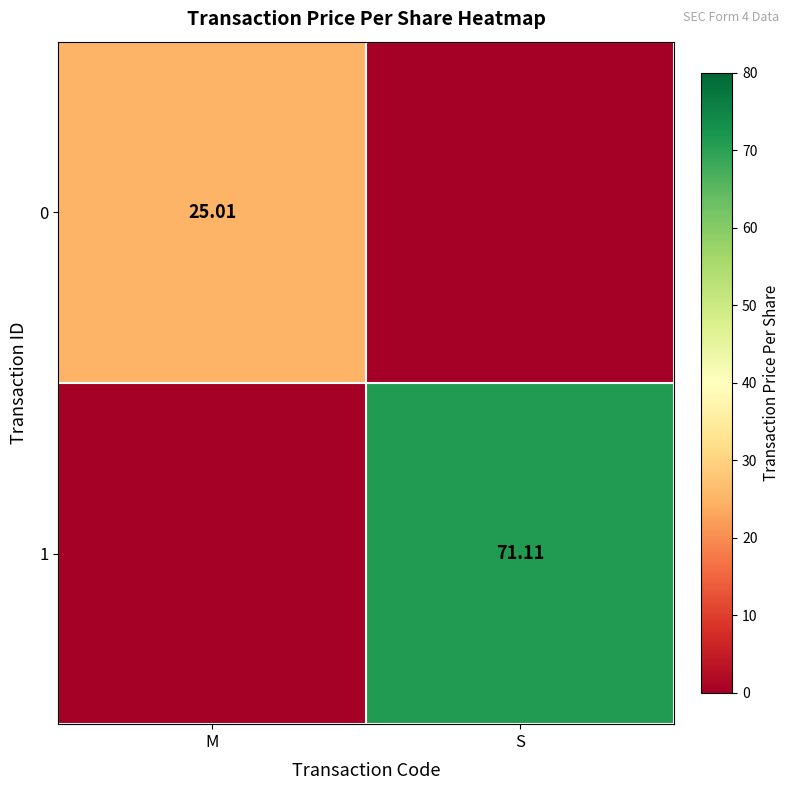

Which label corresponds to the largest value in the chart?

S